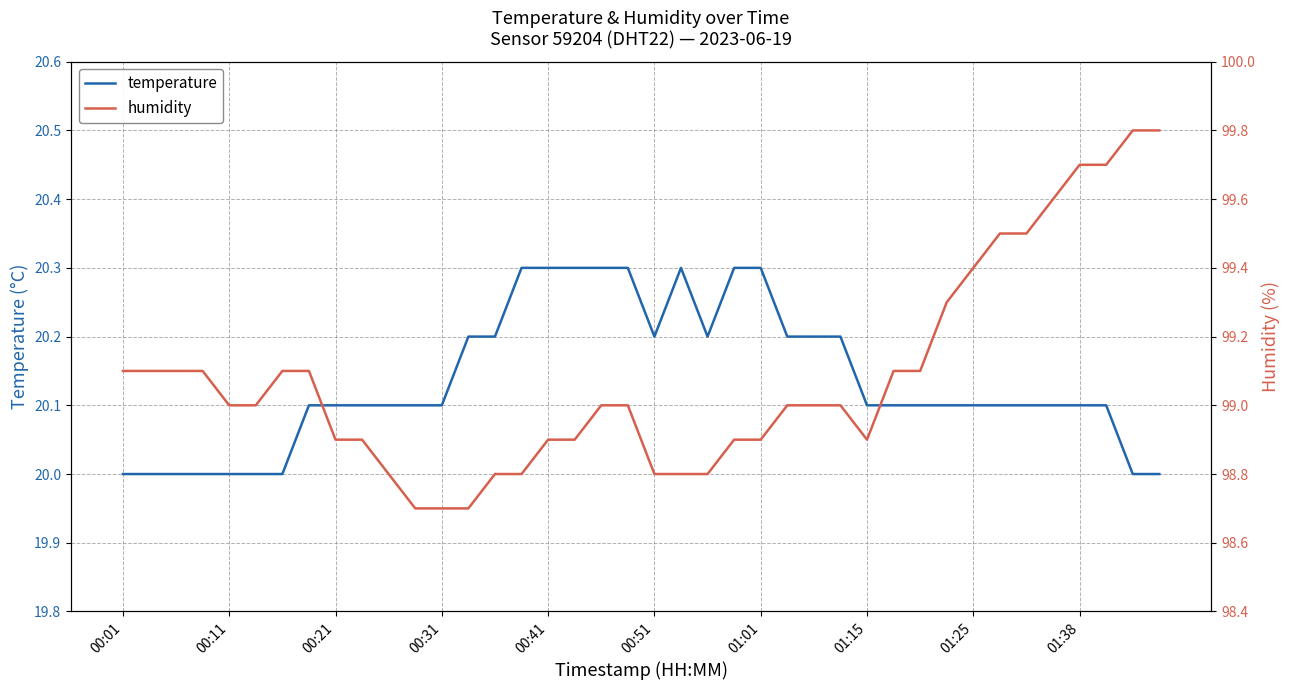

What is the highest value of the temperature series?

20.3